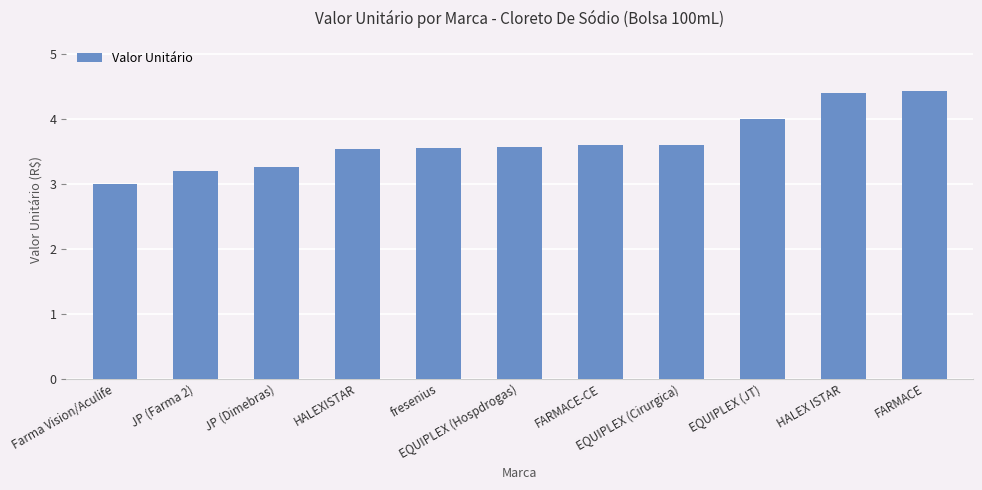

The value at EQUIPLEX (Hospdrogas) is 3.6. True or false?

True